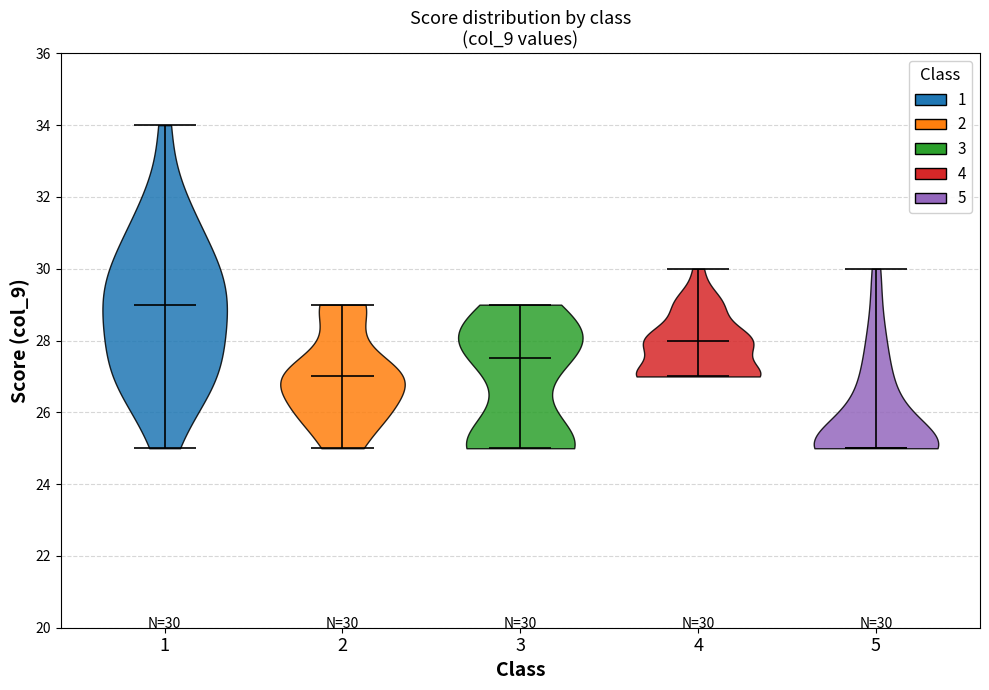

Which violin has the lowest median line?

5